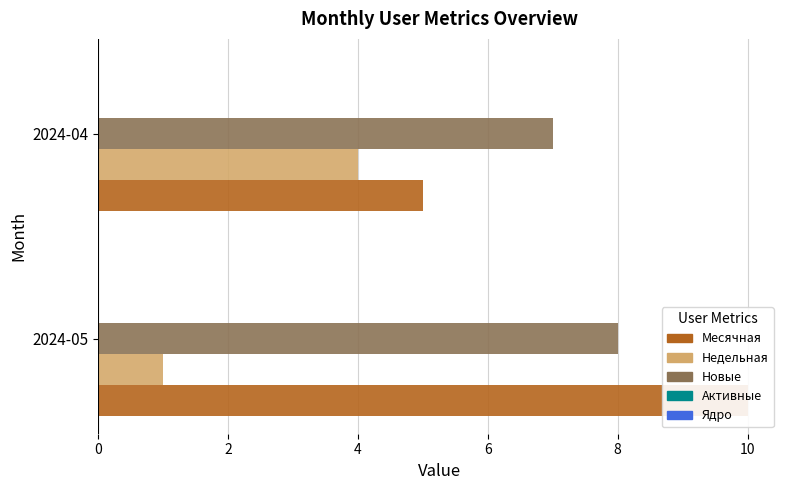

What is the lowest value of the Недельная series?

1.0